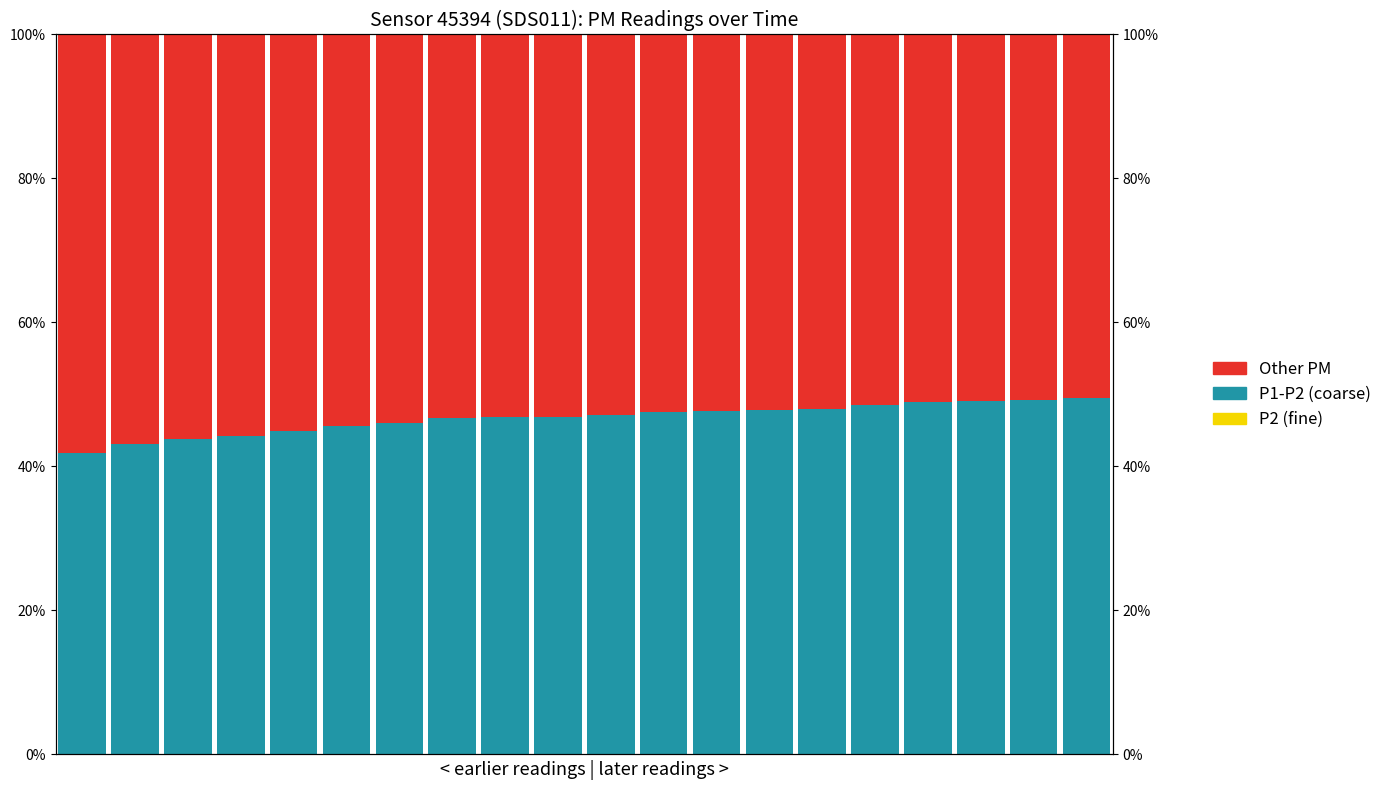

What is the average value of the Other PM series?

0.5